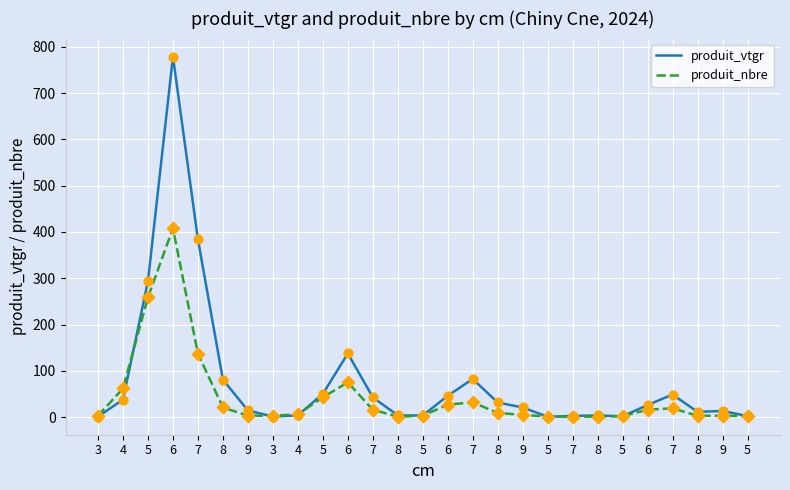

What are all the series names shown in the legend?

produit_vtgr, produit_nbre